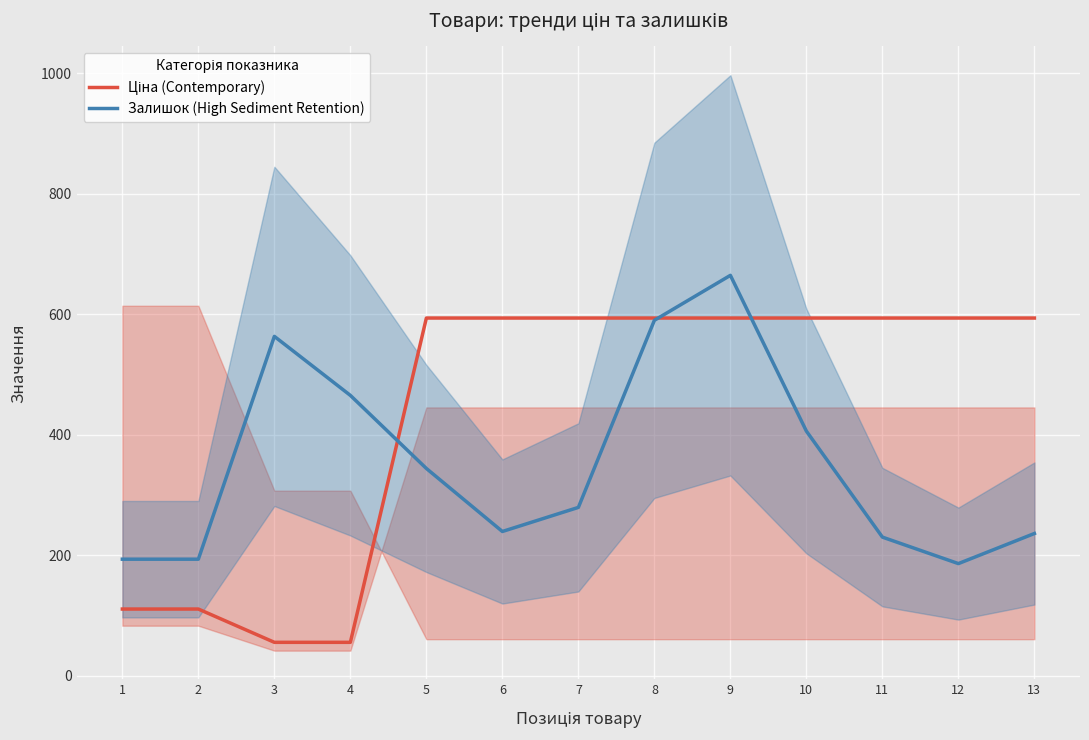

List the series in order of their overall mean, highest first.

Ціна (Contemporary), Залишок (High Sediment Retention)